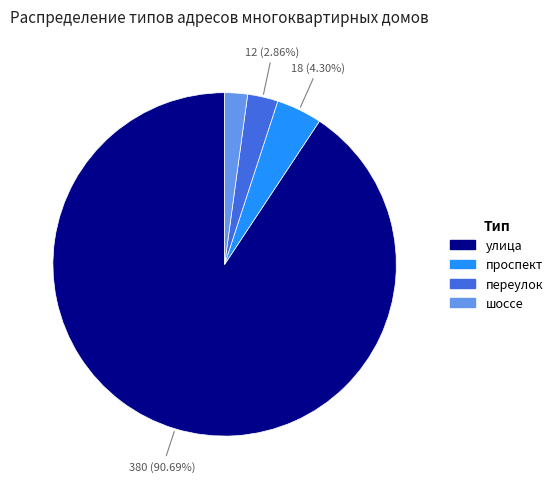

How many segments does this pie chart have?

4